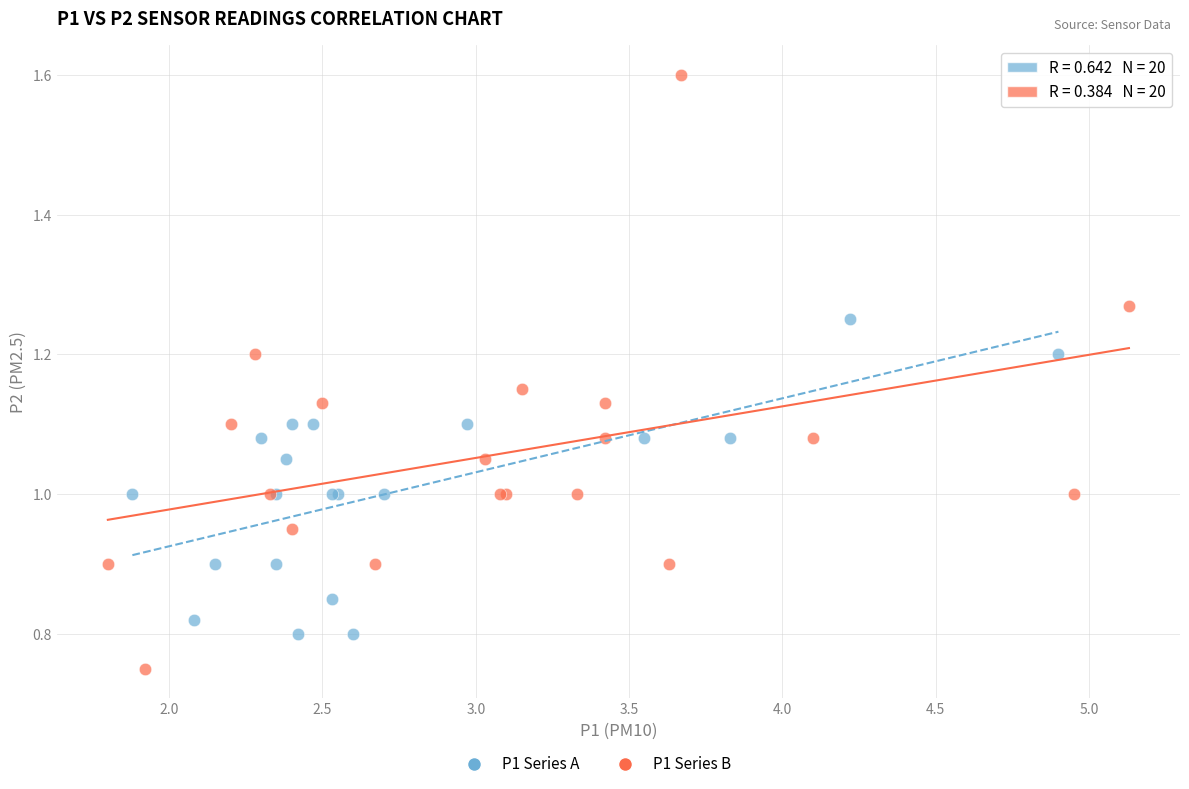

Which series reaches the minimum Y coordinate?

P1 Series B